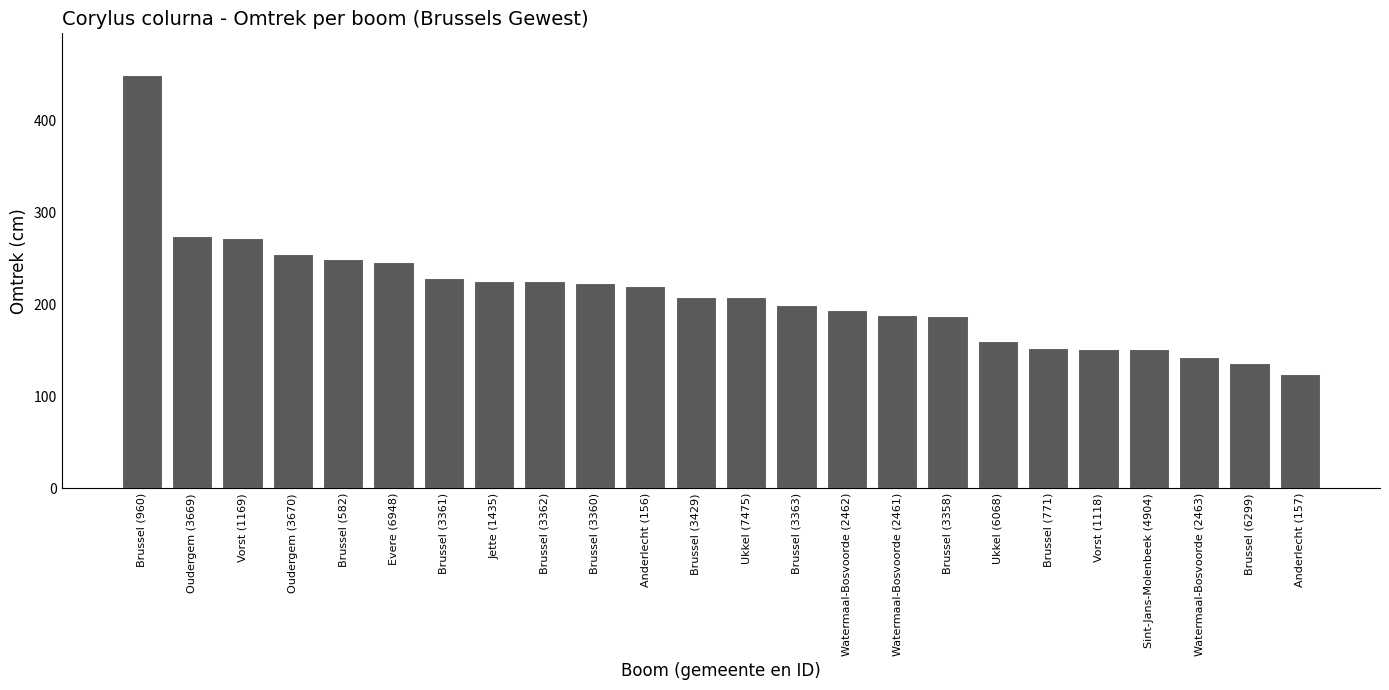

True or false: the data shows 208 at Ukkel (7475).

True